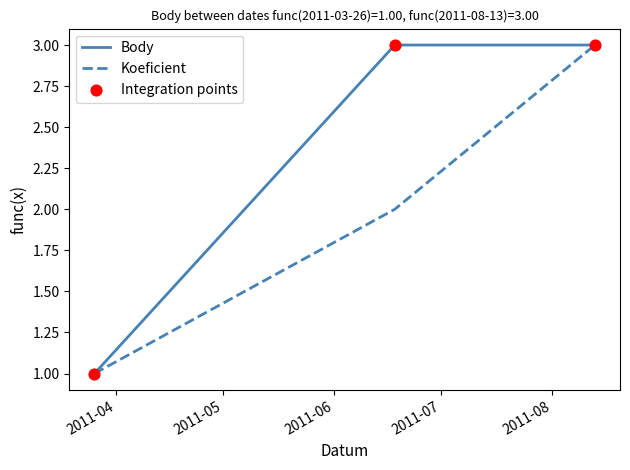

At how many categories does at least one series exceed 2?

2